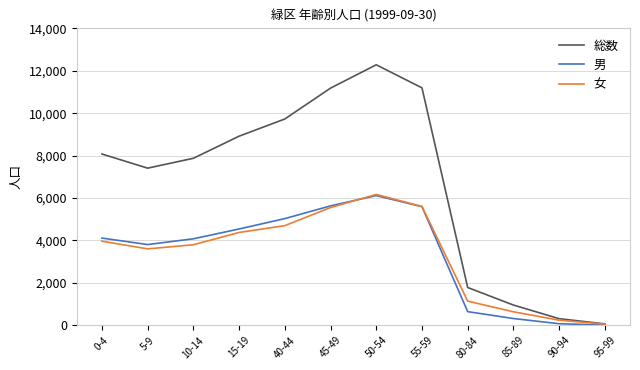

What is the smallest value displayed?

12